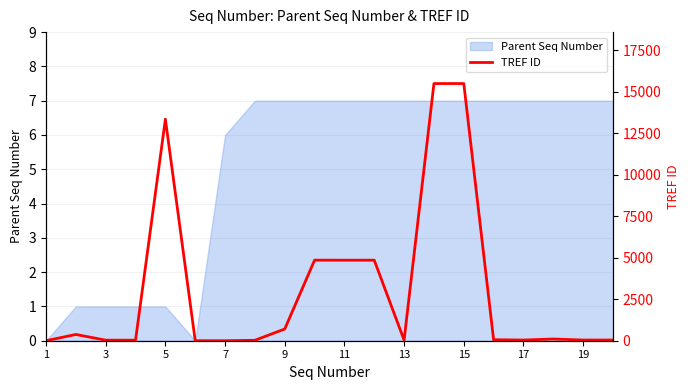

Read the Parent Seq Number value at 19.

7